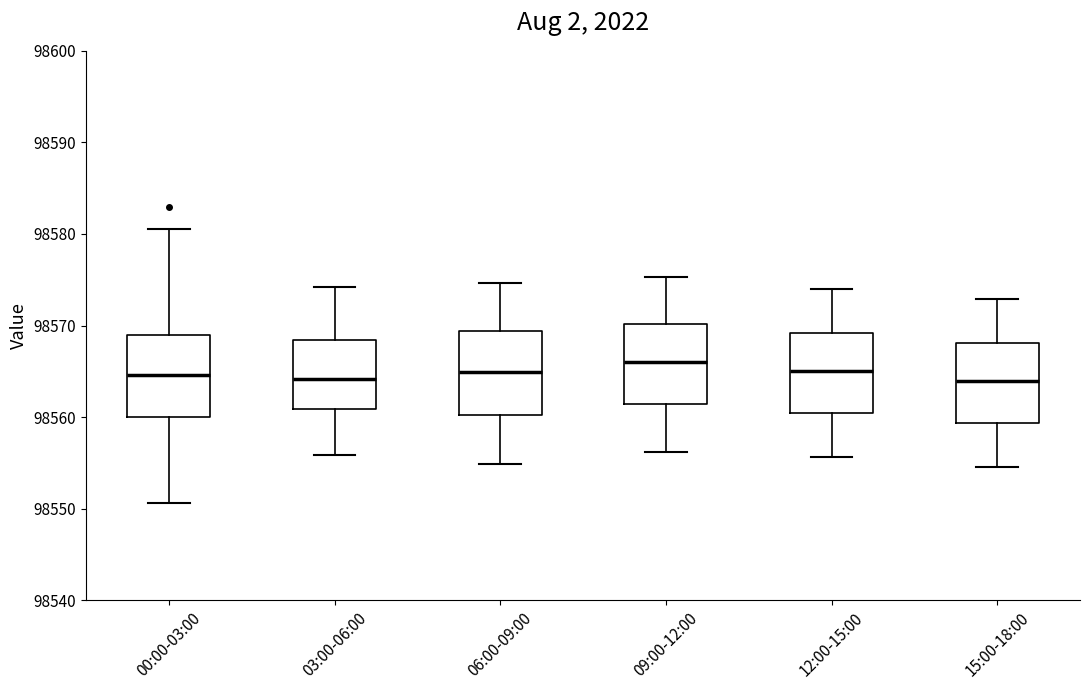

Where is the upper edge of the box for 15:00-18:00 on the y-axis? The values are not printed on the chart, so give them approximately, as read against the axis.

98568